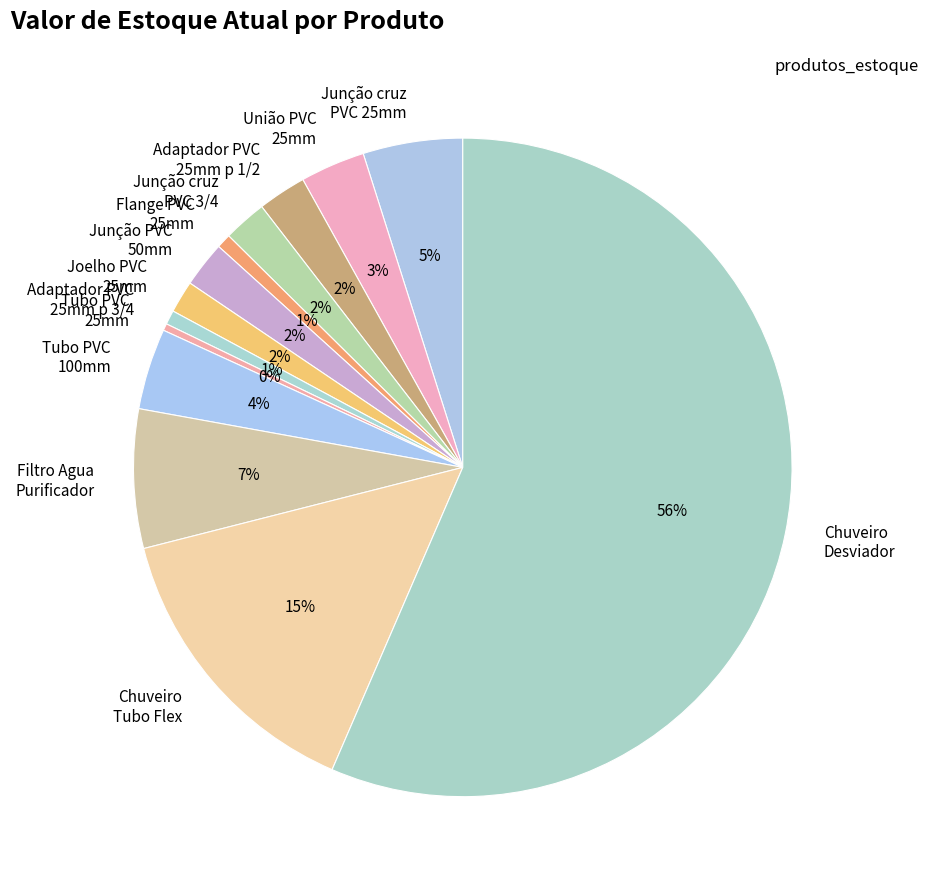

What is the ratio of the value at Adaptador PVC 25mm p 1/2 to the value at Tubo PVC 25mm?

7.0